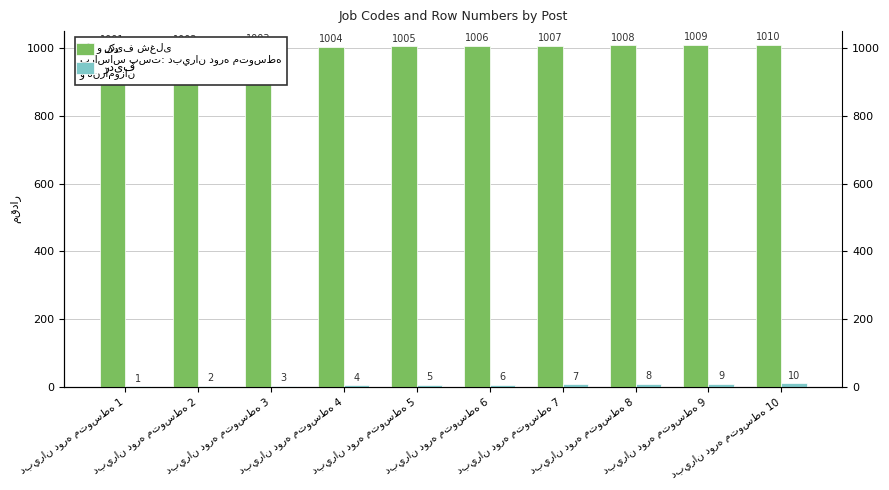

At دبيران دوره متوسطه 8, list the series in order from largest to smallest.

کد, ردیف